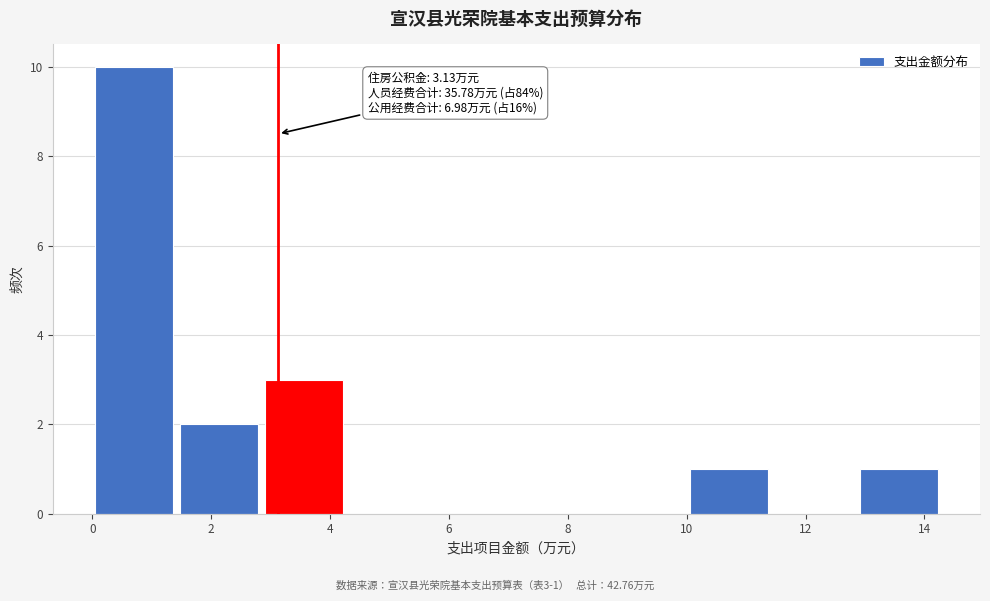

Over which range of the x-axis is the bar tallest?

0.0 to 1.4